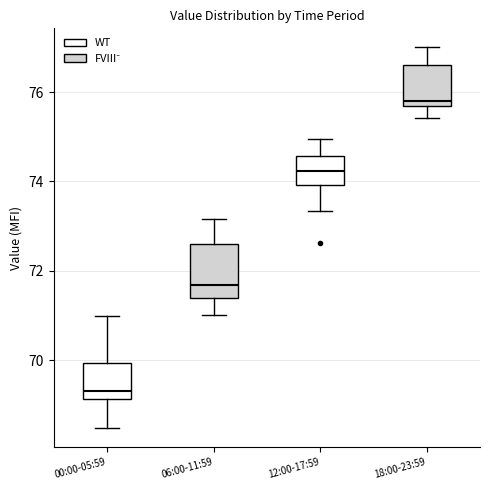

Reading left to right, read every box against the y-axis: the position of its median line, the range the box covers, and the ends of its whiskers. The values are not printed on the chart, so give them approximately, as read against the axis.

00:00-05:59: median 69.4, box 69.2 to 70.0, whiskers 68.4 to 71.0
06:00-11:59: median 71.6, box 71.4 to 72.6, whiskers 71.0 to 73.2
12:00-17:59: median 74.2, box 74.0 to 74.6, whiskers 73.4 to 75.0
18:00-23:59: median 75.8, box 75.6 to 76.6, whiskers 75.4 to 77.0